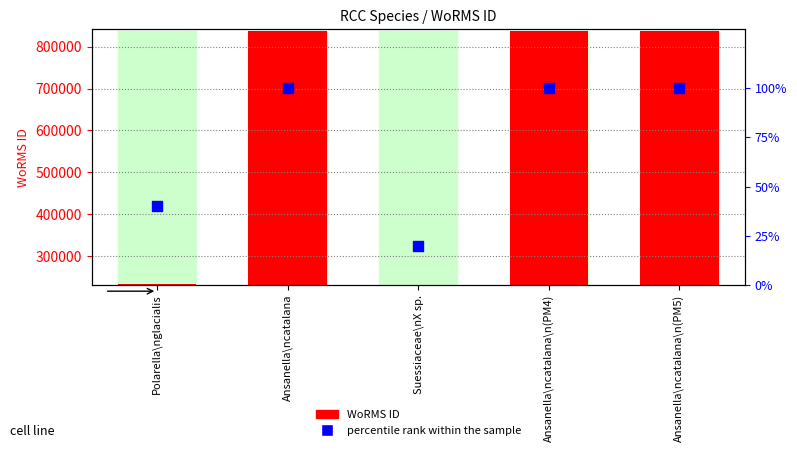

Which series has the largest total across all categories?

WoRMS ID